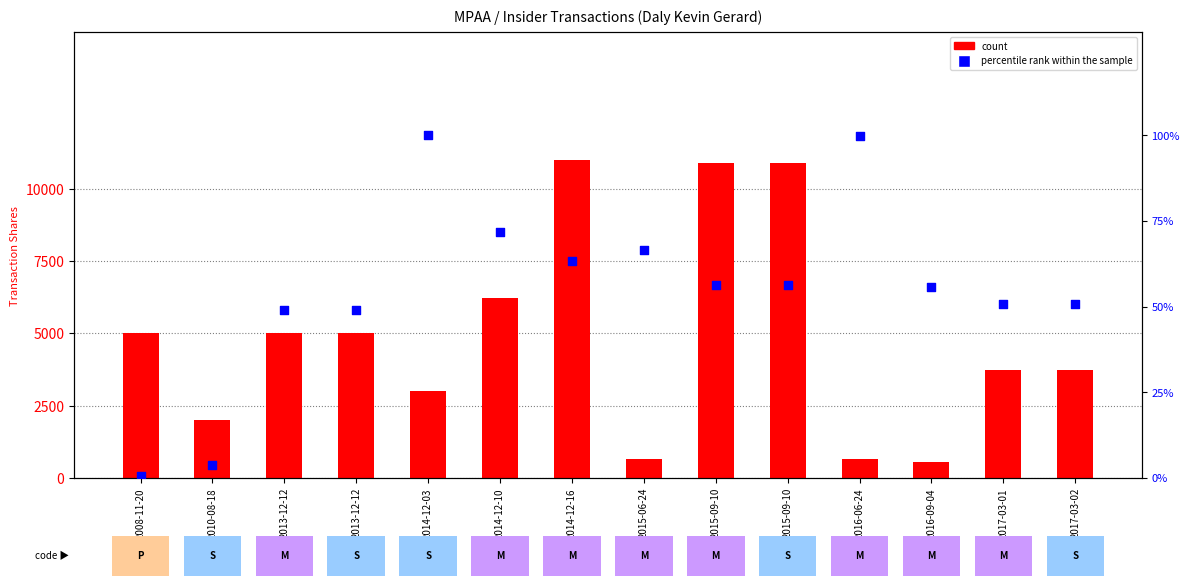

Which series has the largest Y range (max minus min)?

count